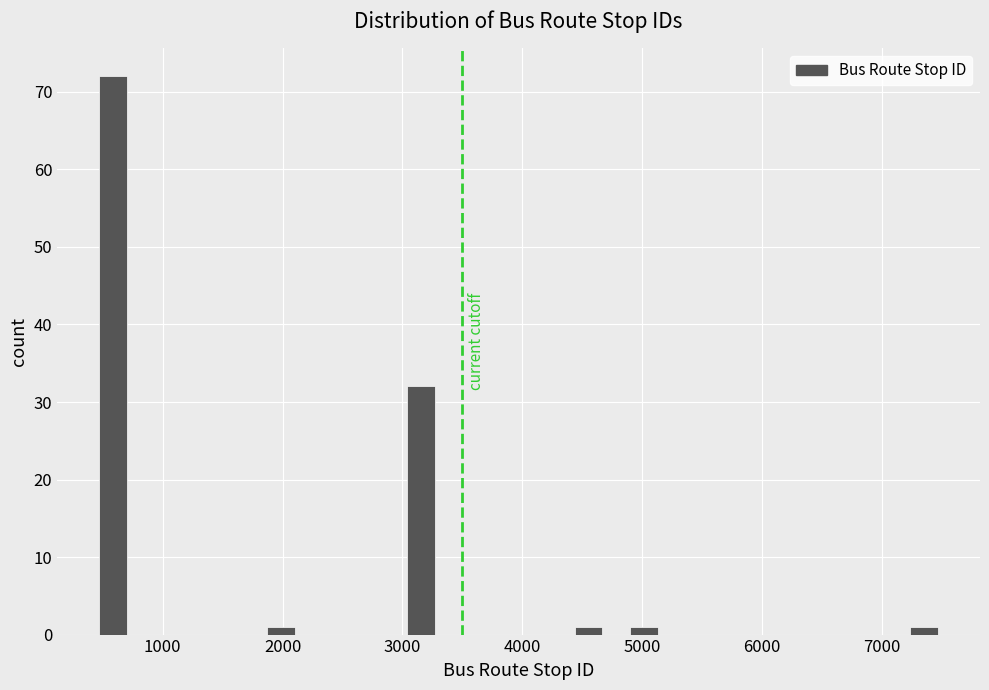

Read against the x-axis, roughly where is the centre of the tallest bar?

600